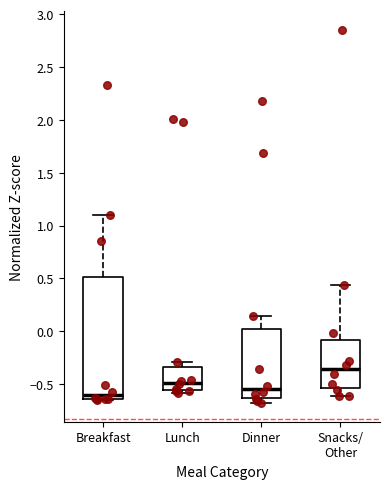

Which box is the tallest, from its lower edge to its upper edge?

Breakfast